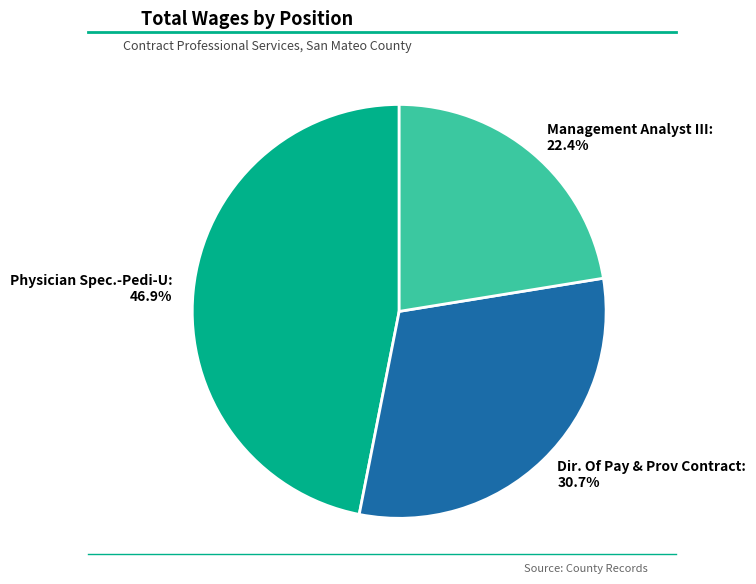

How many slices are in this pie chart?

3